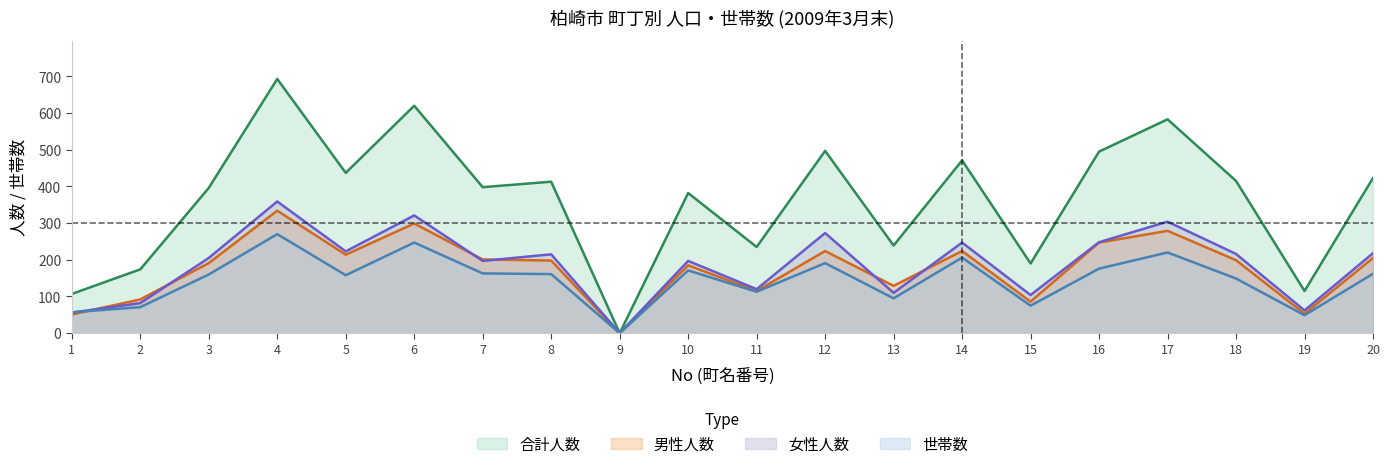

True or false: 合計人数 and 世帯数 cross at least once.

False